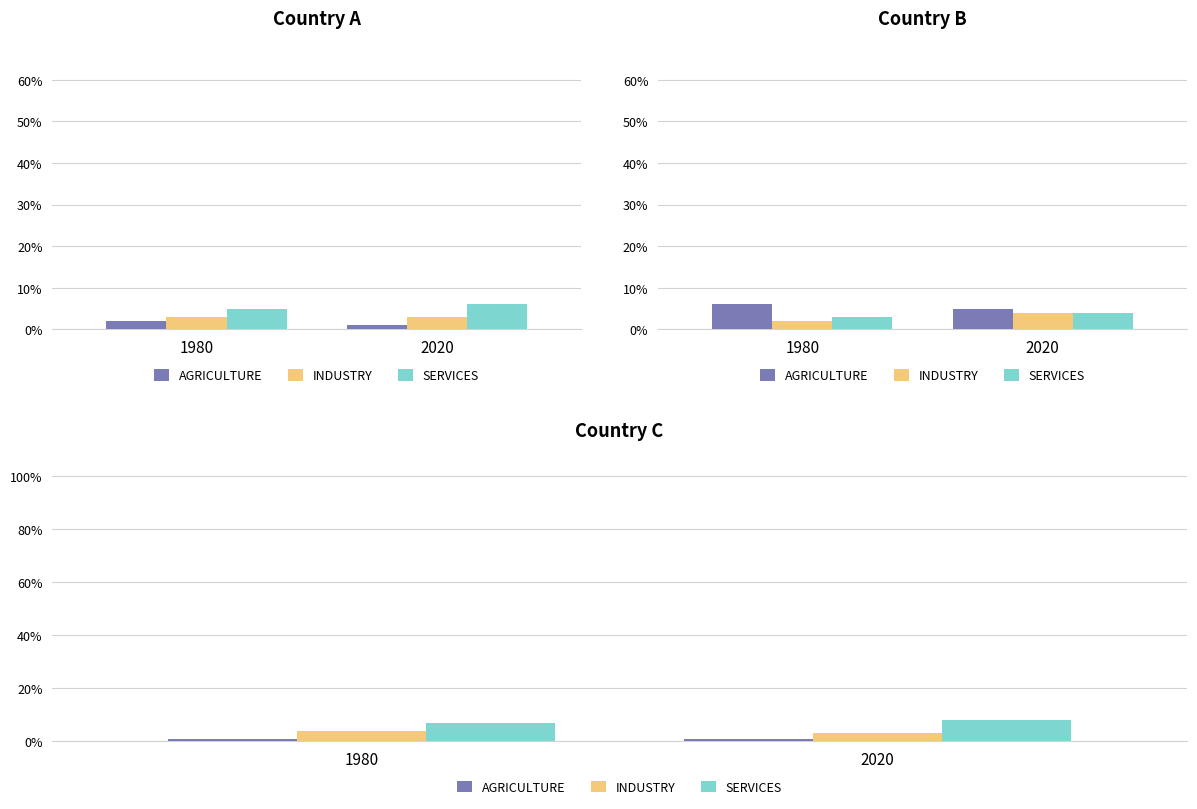

How many groups of bars are there?

2